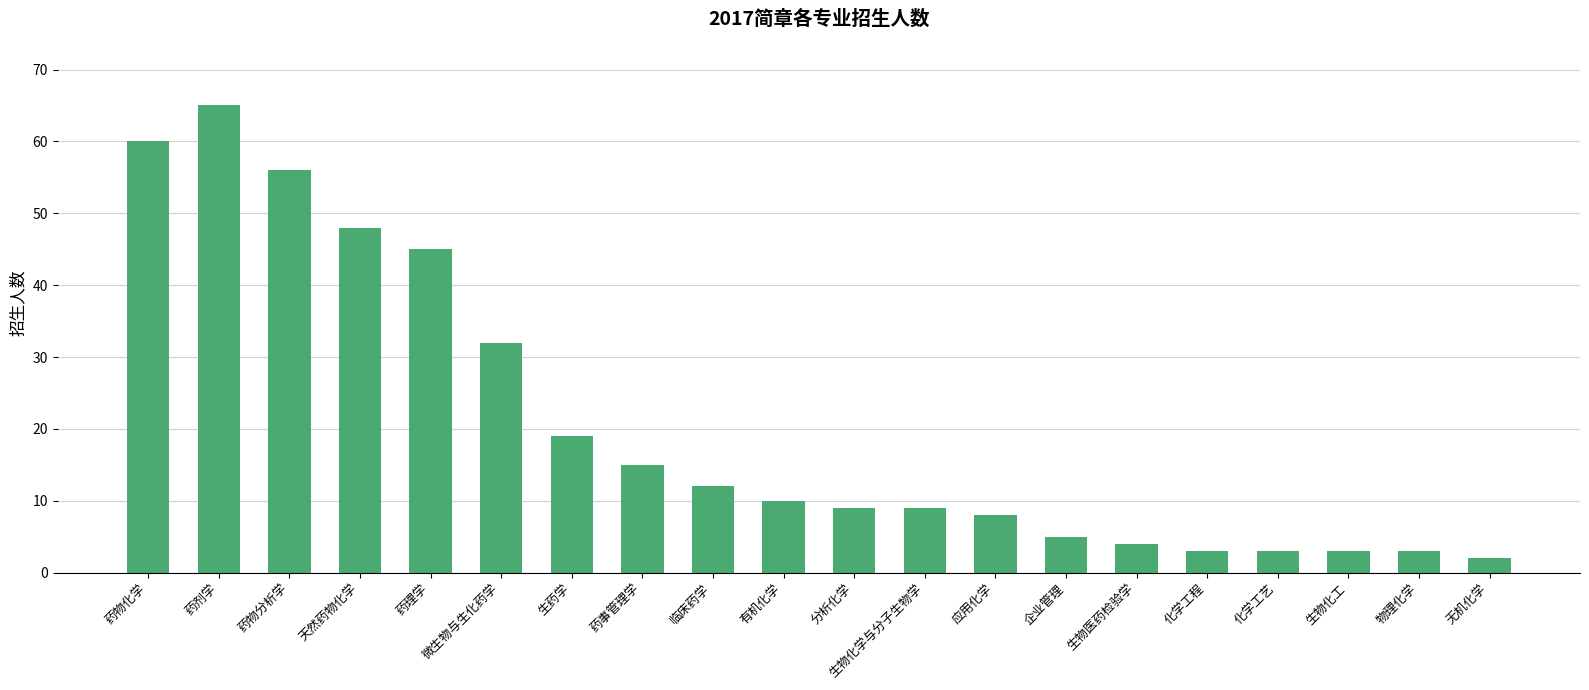

What is the minimum value shown in the chart?

2